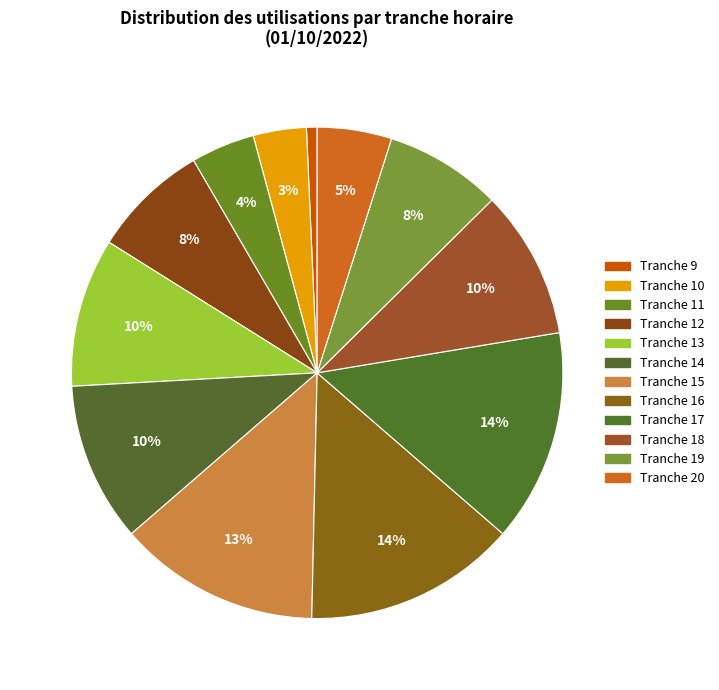

Is there any slice that represents more than half of the pie?

No